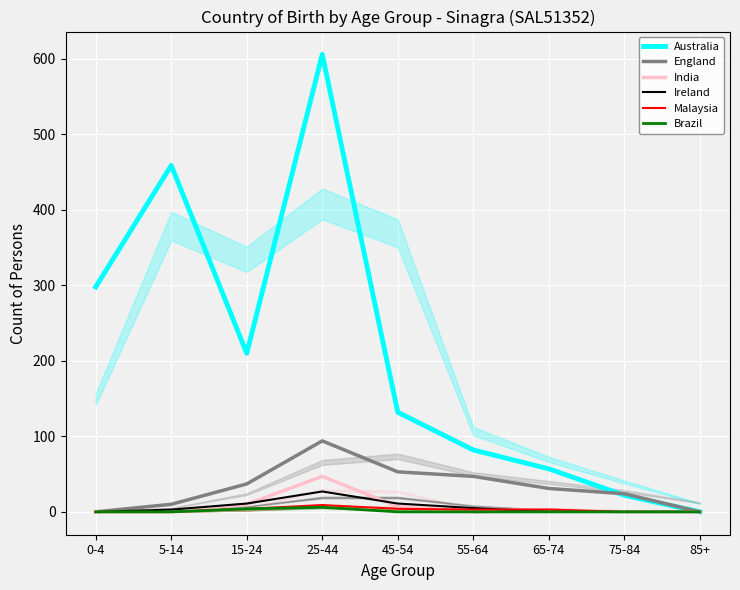

Reading left to right, what are all the values shown in this chart?

Australia: 298	459	210	606	132	82	57	22	0
England: 0	10	37	94	53	47	31	24	0
India: 0	0	10	47	7	0	3	0	0
Ireland: 0	3	11	27	11	5	0	0	0
Malaysia: 0	0	4	9	4	3	3	0	0
Brazil: 0	0	4	6	0	0	0	0	0